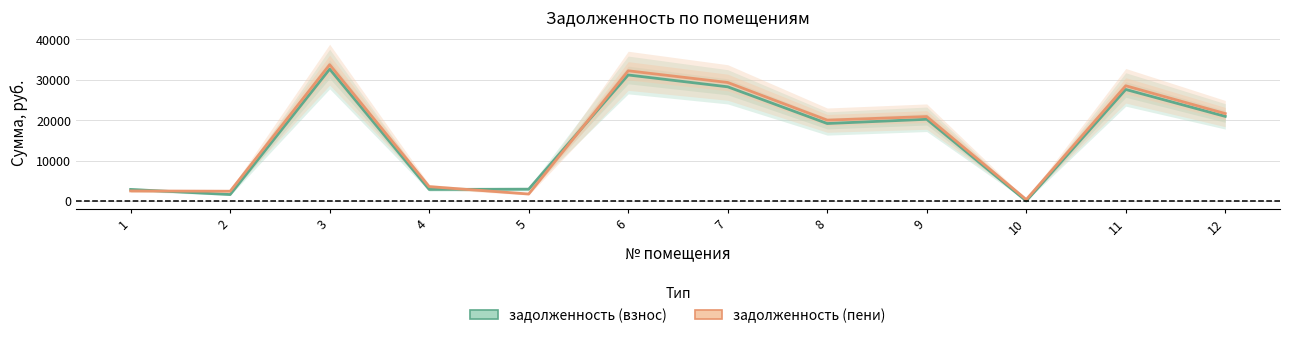

True or false: задолженность (пени) has more than 2 interior local peaks.

True